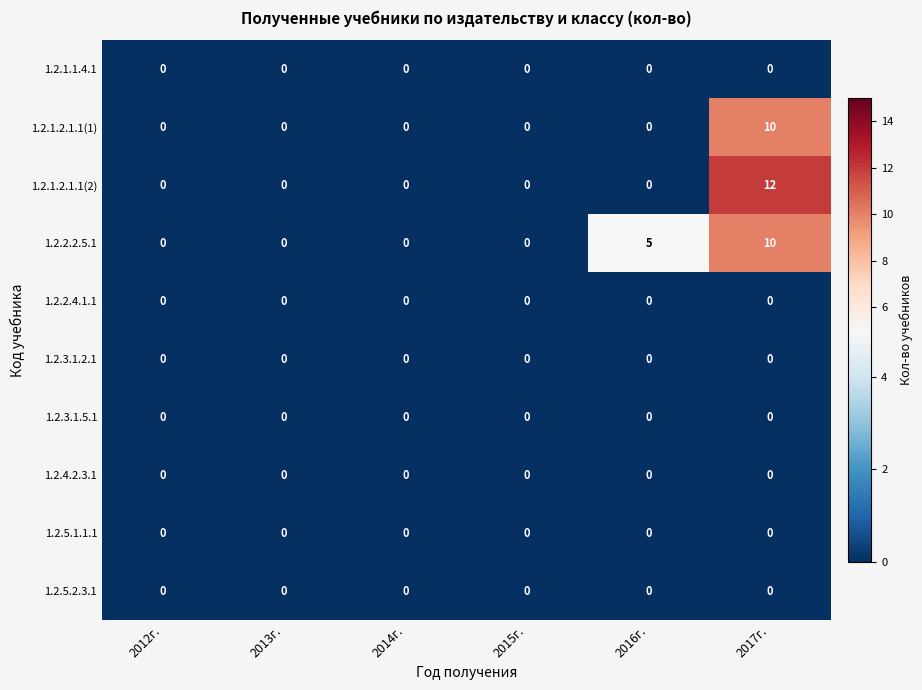

At which category is the sum across all series the highest?

2017г.